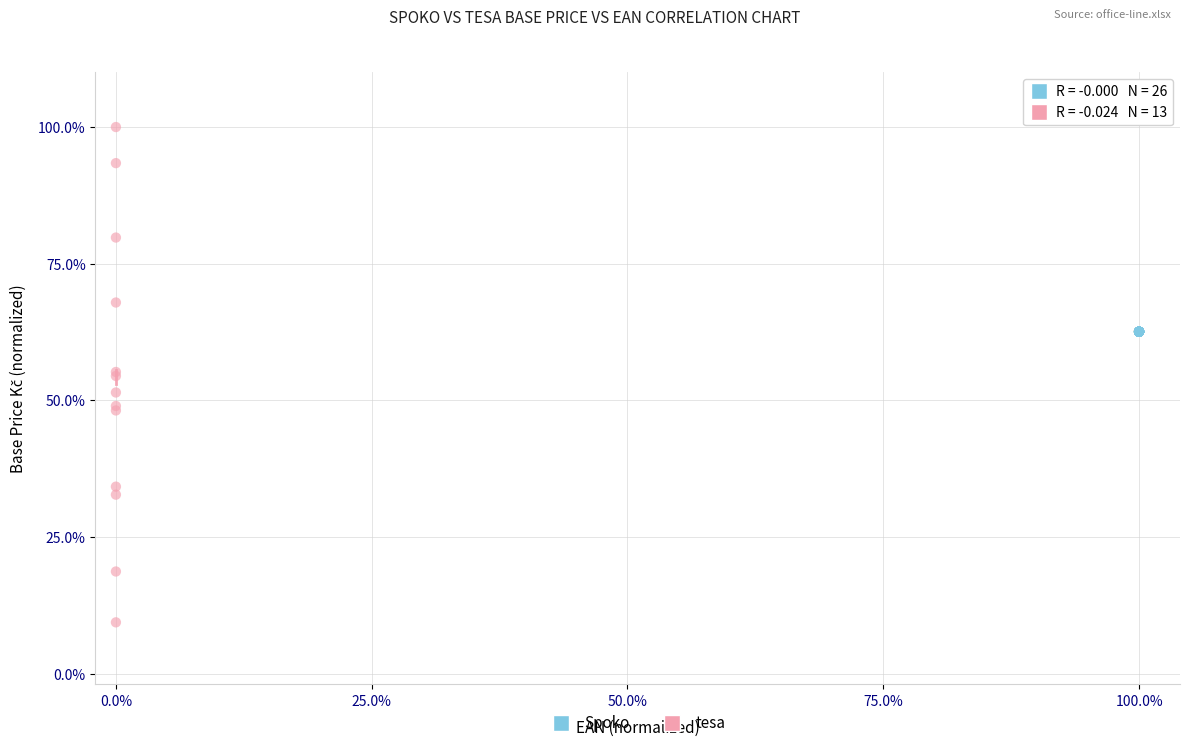

Which series reaches the minimum Y coordinate?

tesa